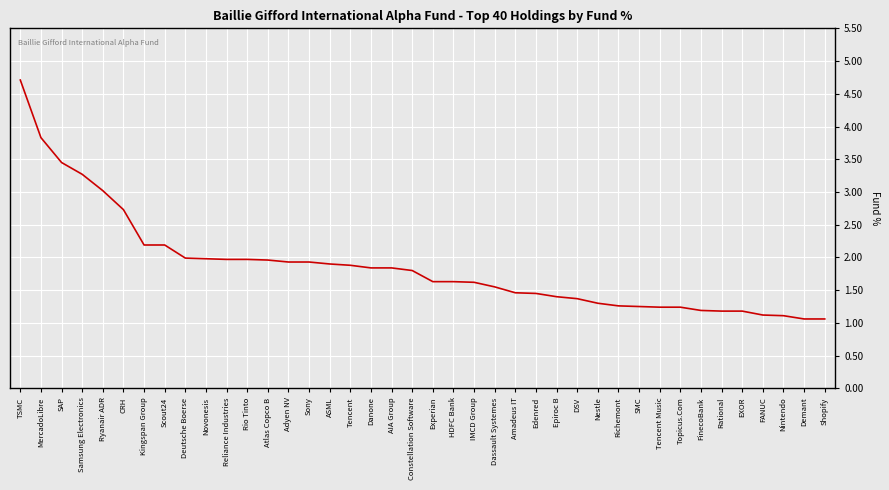

Which label corresponds to the largest value in the chart?

TSMC